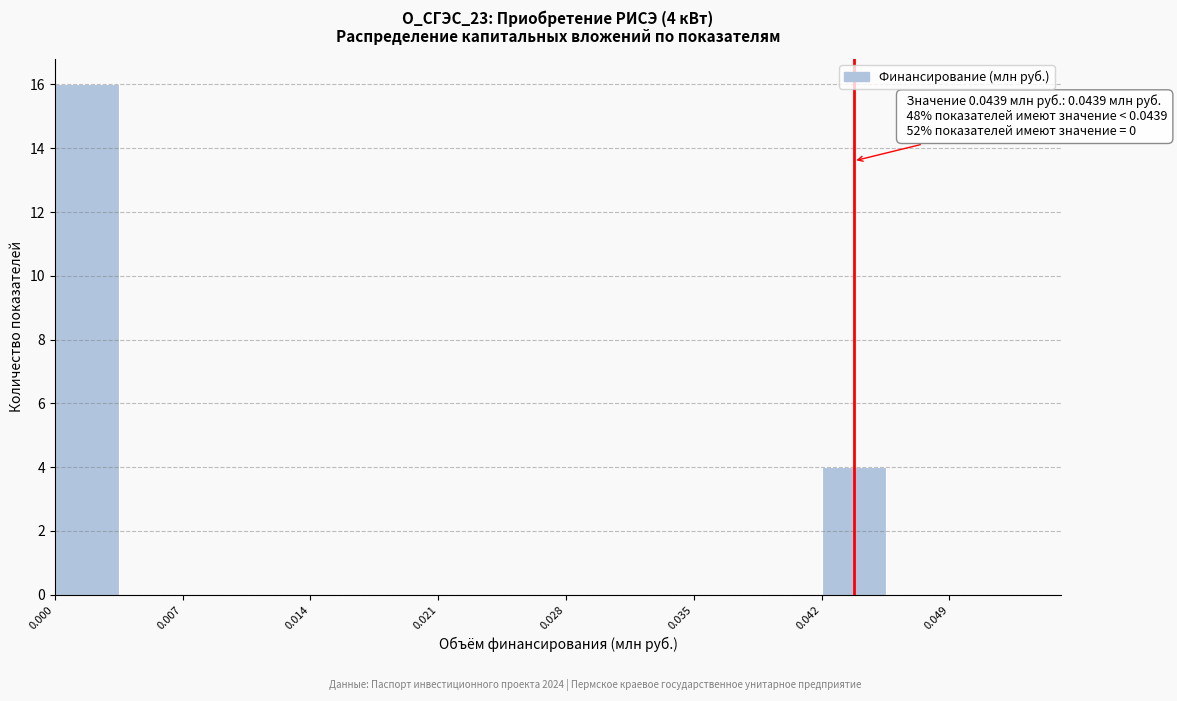

Read against the x-axis, roughly where is the centre of the tallest bar?

0.002